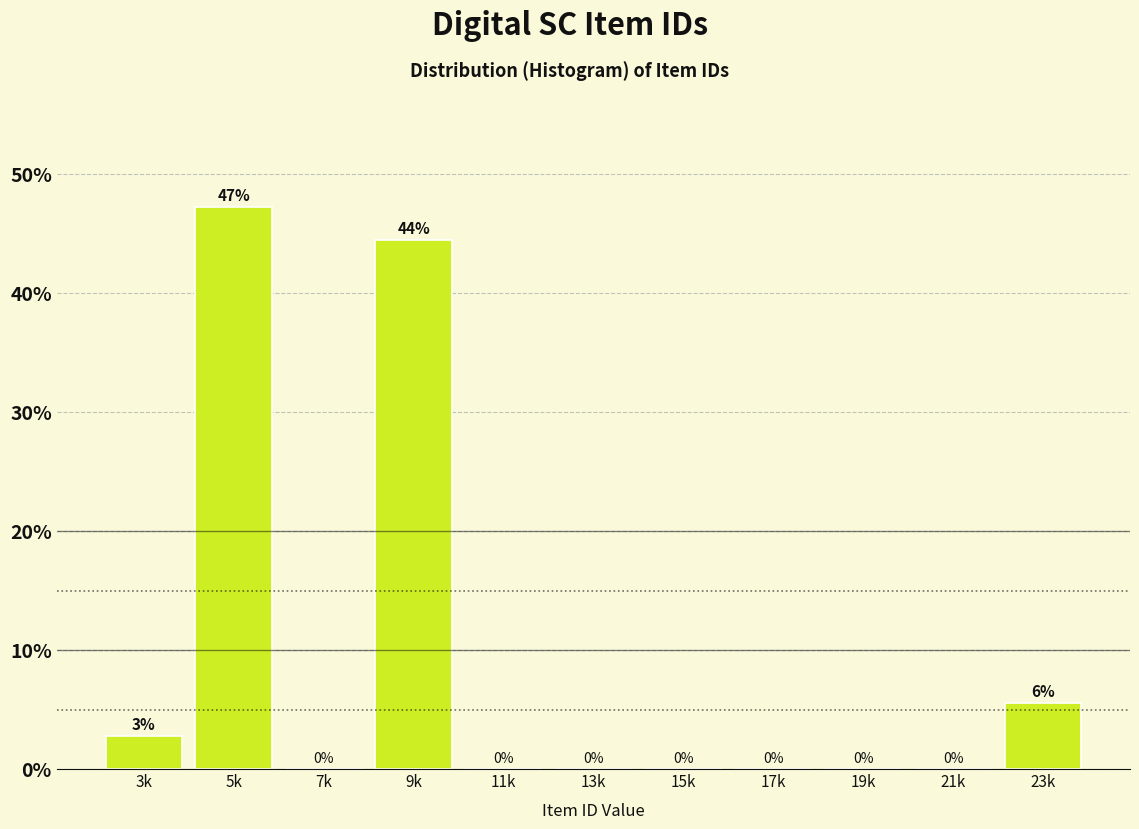

At which label is the value closest to 23?

23k